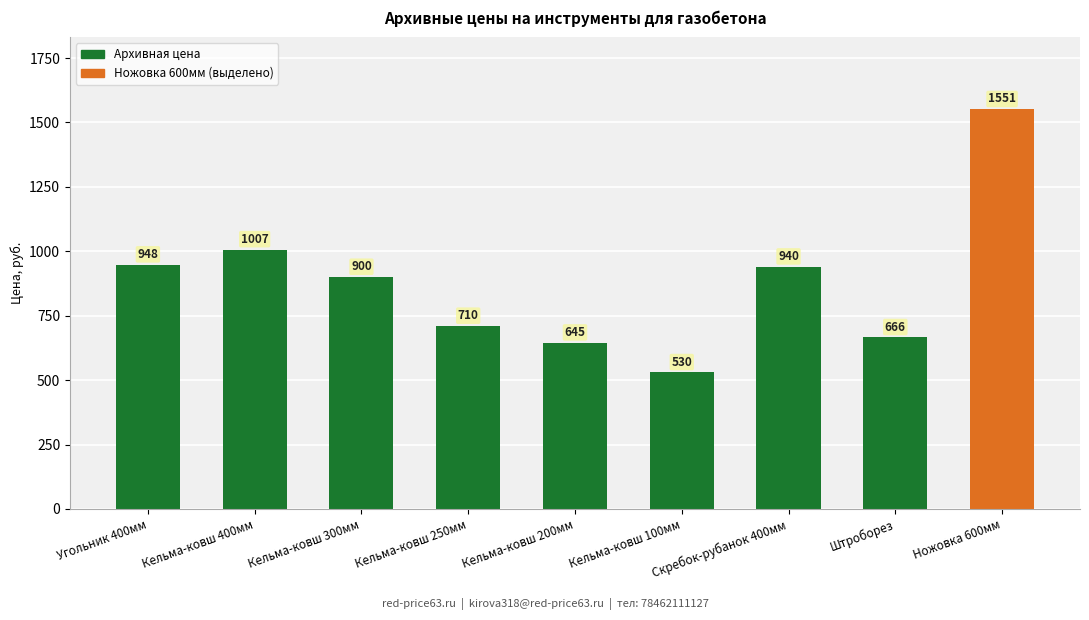

Where does the data first go above 900?

Угольник 400мм